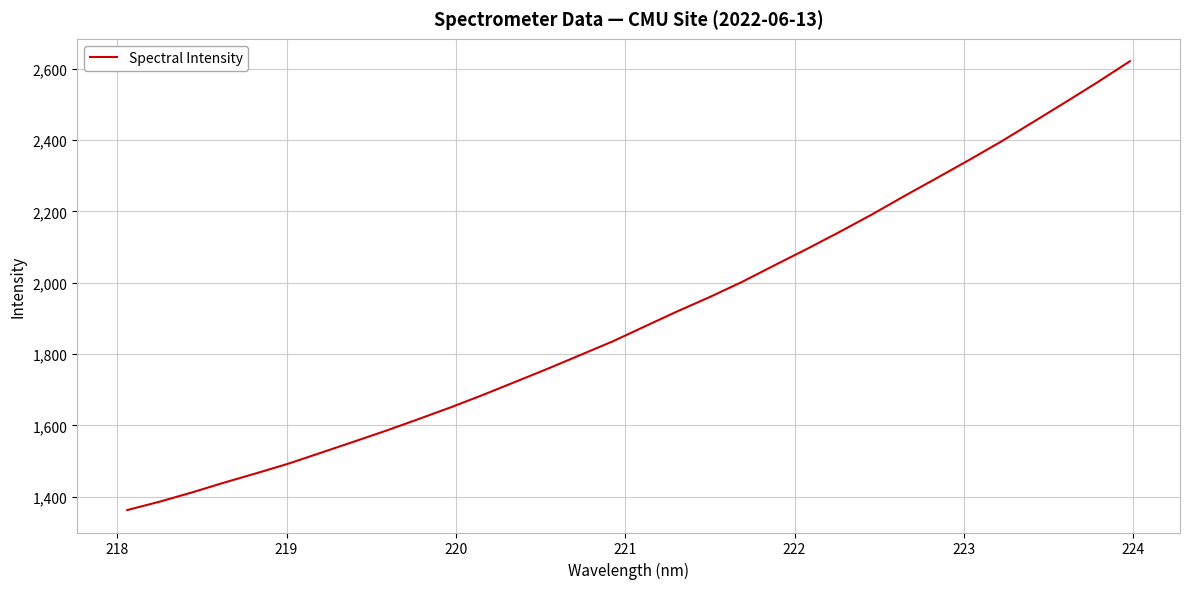

Is this an area chart (filled region under the line)?

No